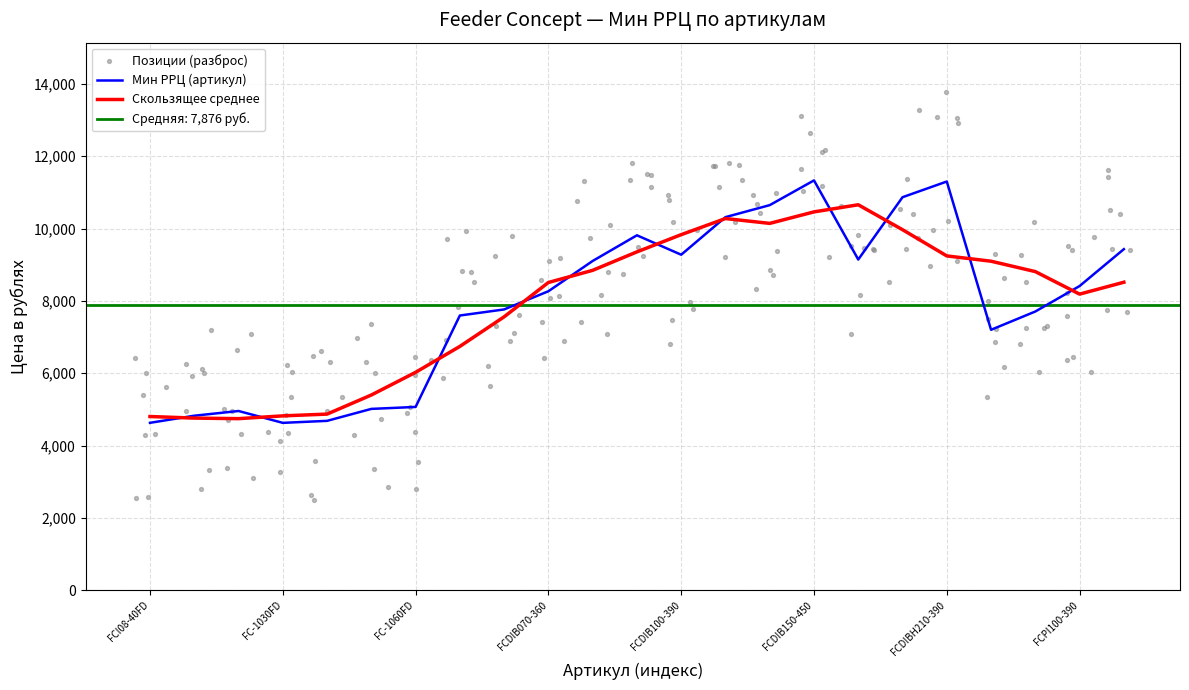

What is the change in value from FCDIBH180-390 to FCPI070-360?

-3160